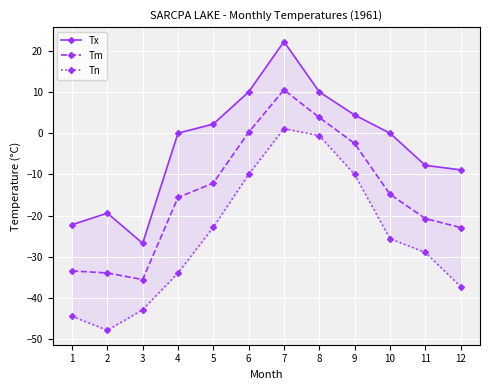

The Tx series shows 0.0 at 10. True or false?

True